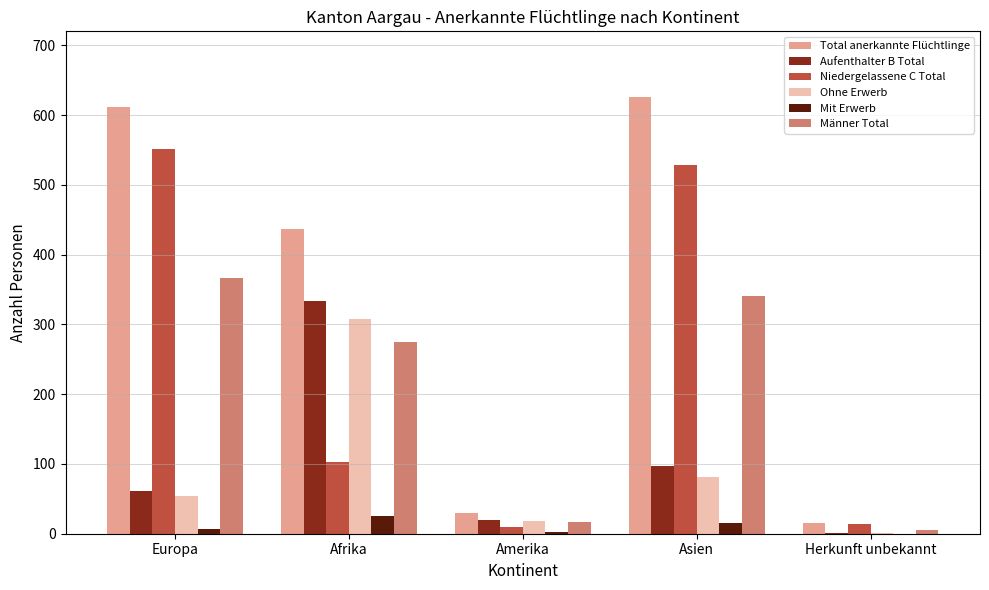

Where is Total anerkannte Flüchtlinge nearest to the value 320?

Afrika